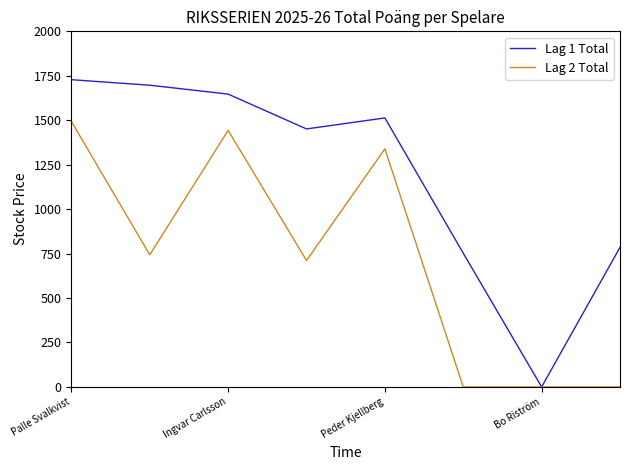

What is the difference between the second highest and second lowest values in the Lag 1 Total series?

945